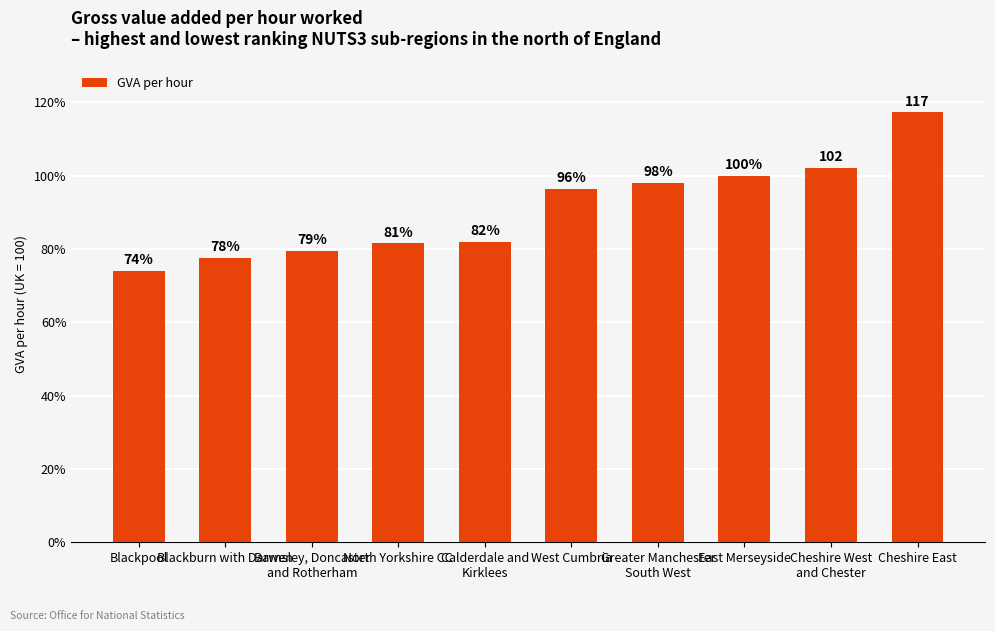

What is the label of the 3rd bar from the left?

Barnsley, Doncaster
and Rotherham